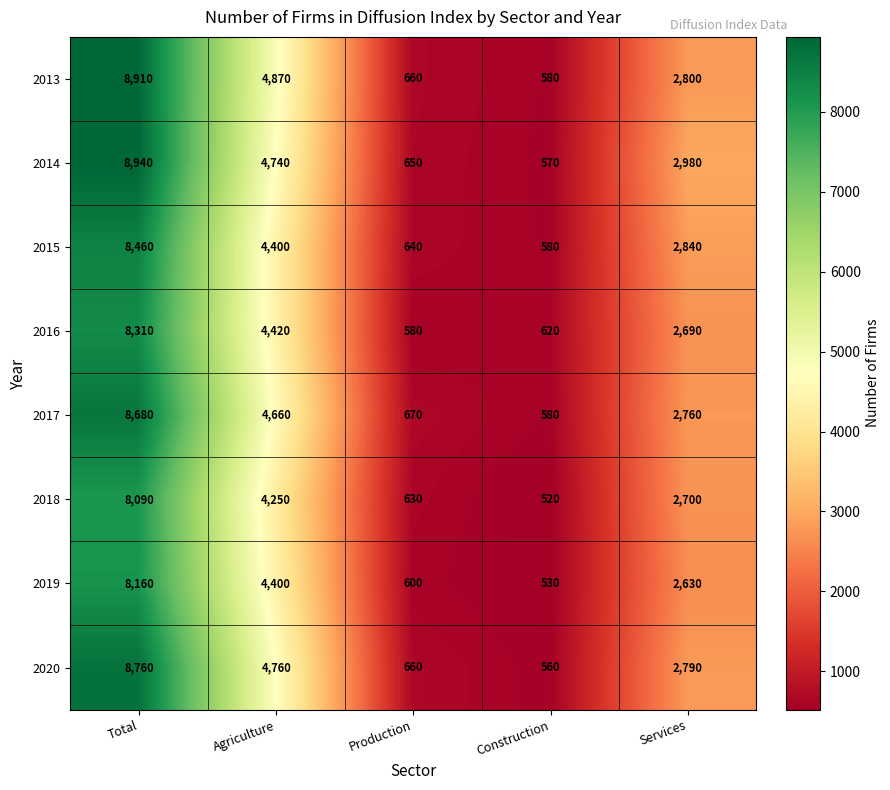

What is the difference between the 2018 values at Total and Production?

7460